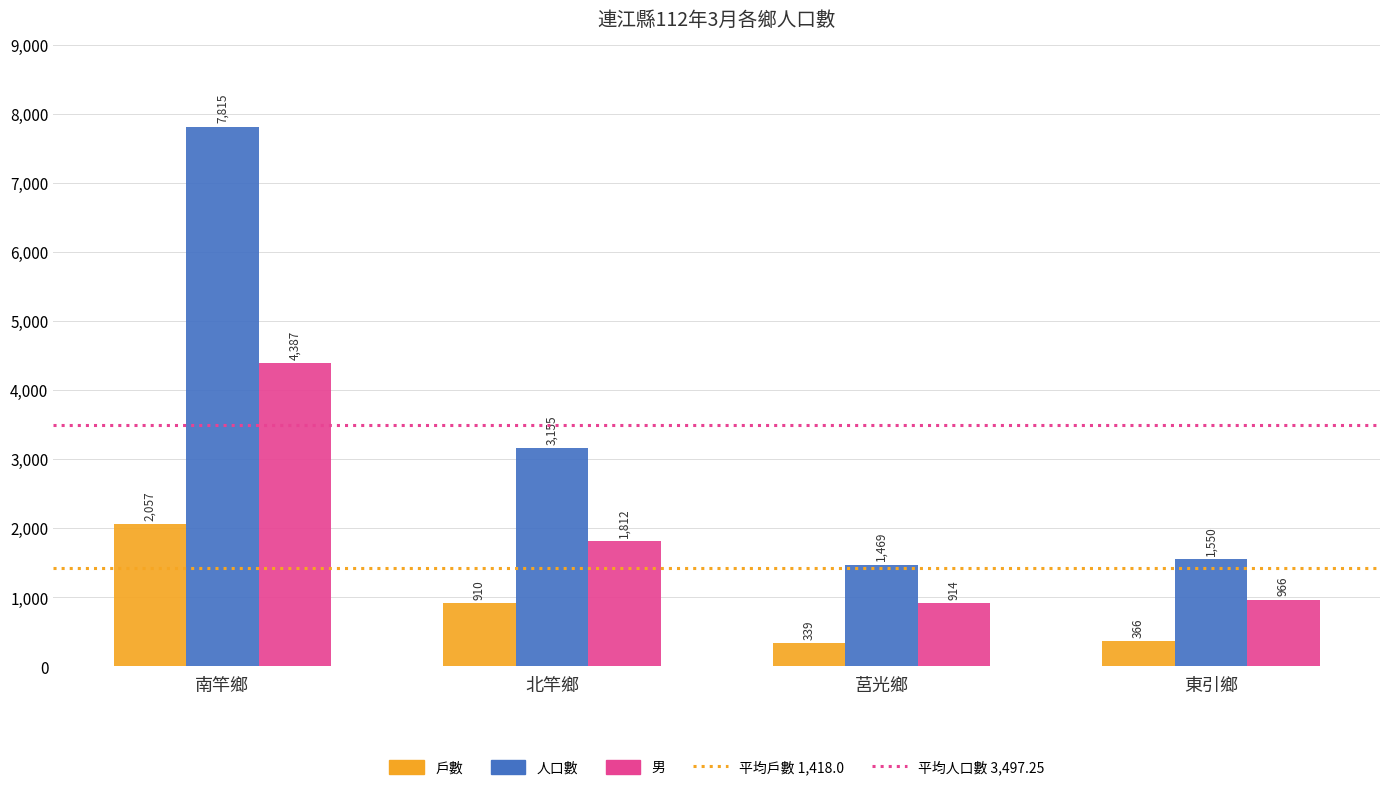

What is the difference between the second highest and minimum values in the 男 series?

898